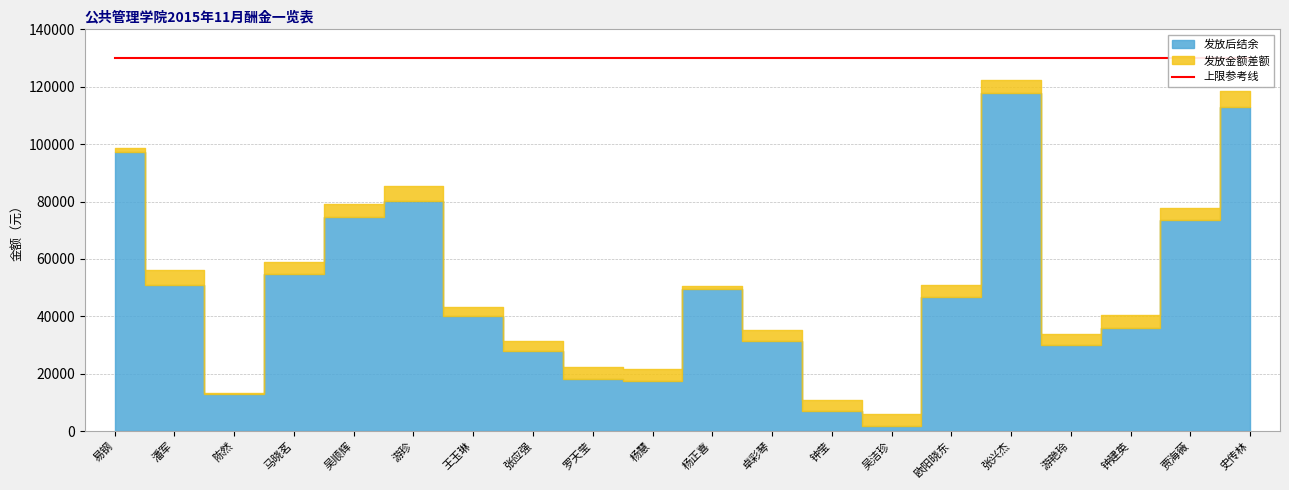

What is the sum of the 发放前结余 values at 罗天莹 and 吴顺辉?

101604.1